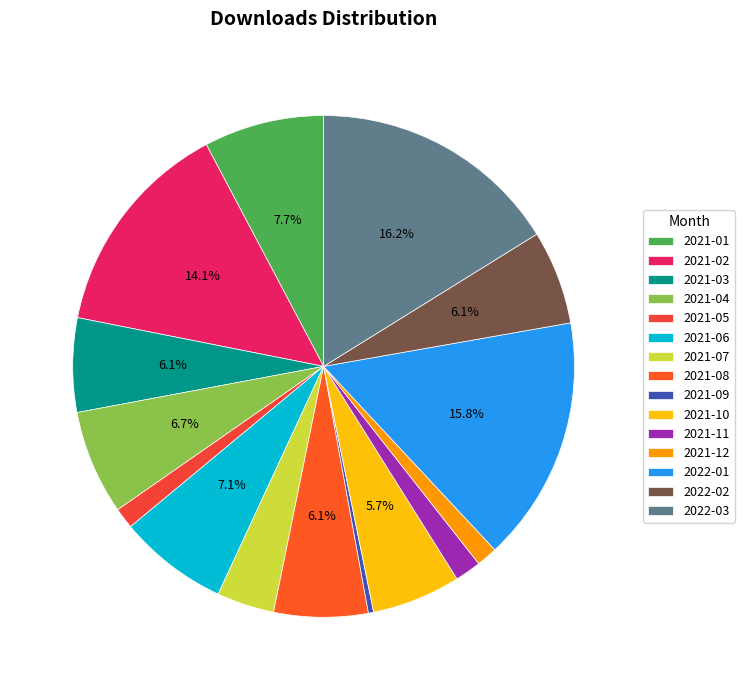

True or false: 2021-08 accounts for 6% of the total.

True